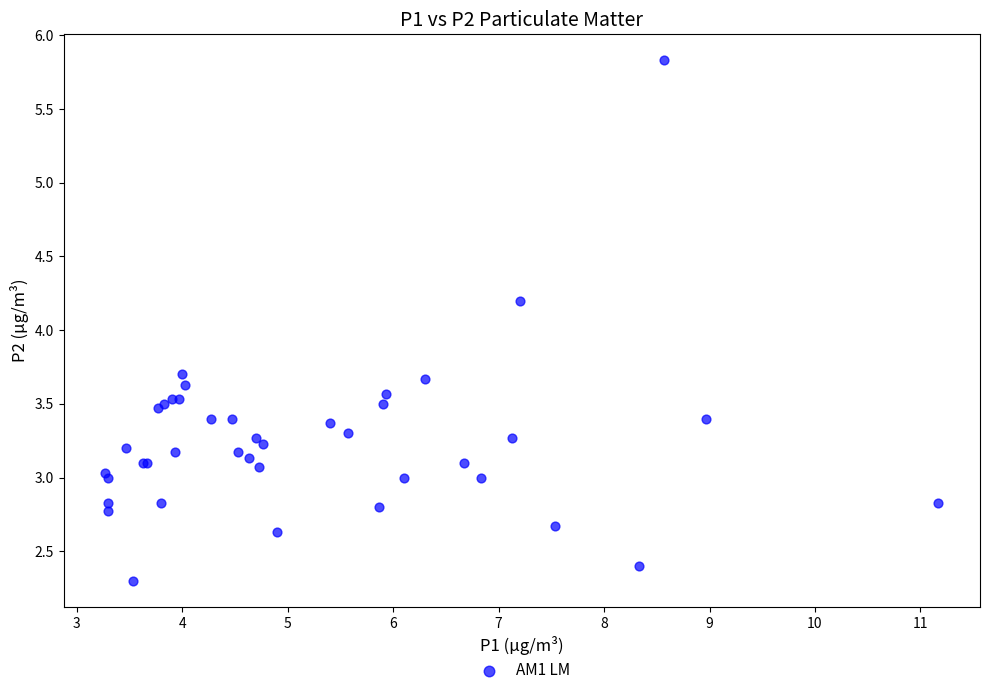

What Y value in the scatter plot is closest to 4?

4.2